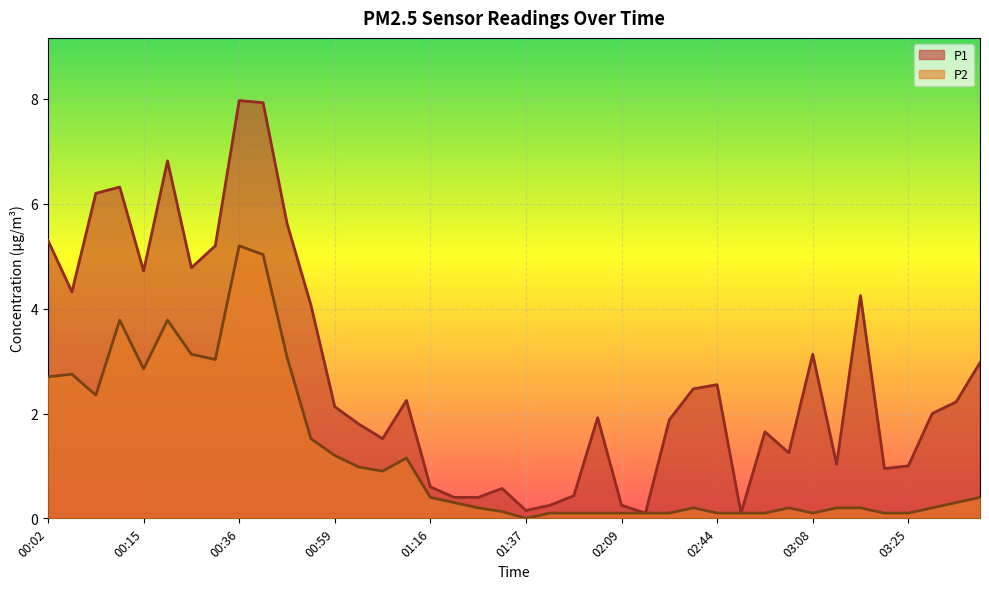

Is it true that P2 equals 0.1 at 02:09?

False